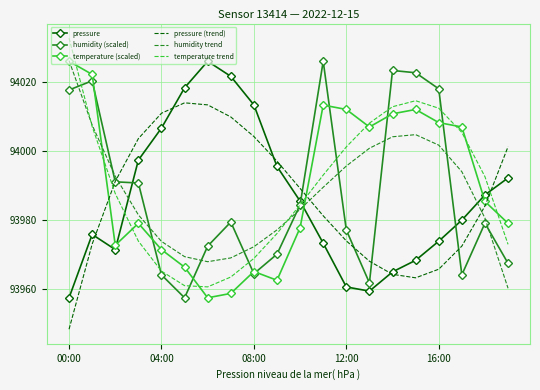

What is the lowest value of the pressure (trend) series?

93948.2